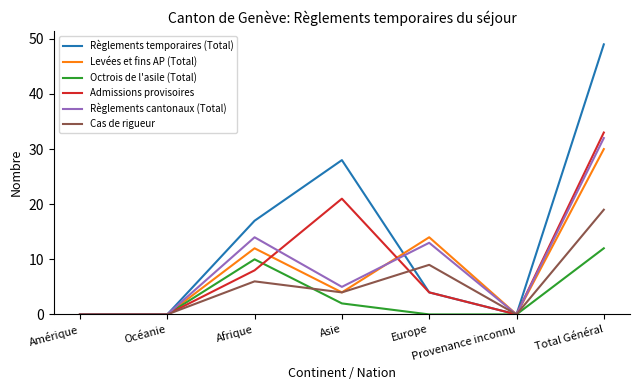

Is this an area chart (filled region under the line)?

No